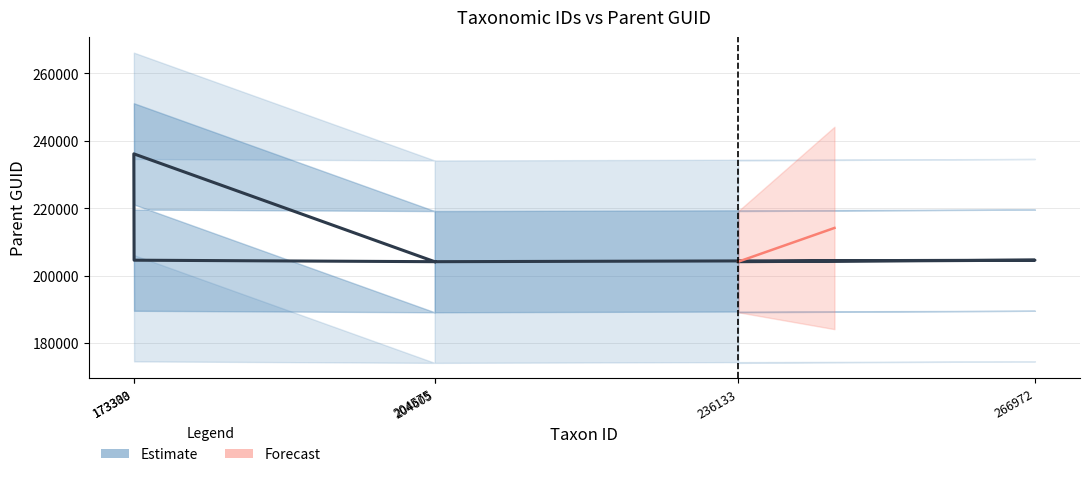

Is it true that the value at 173330 is 204620?

True